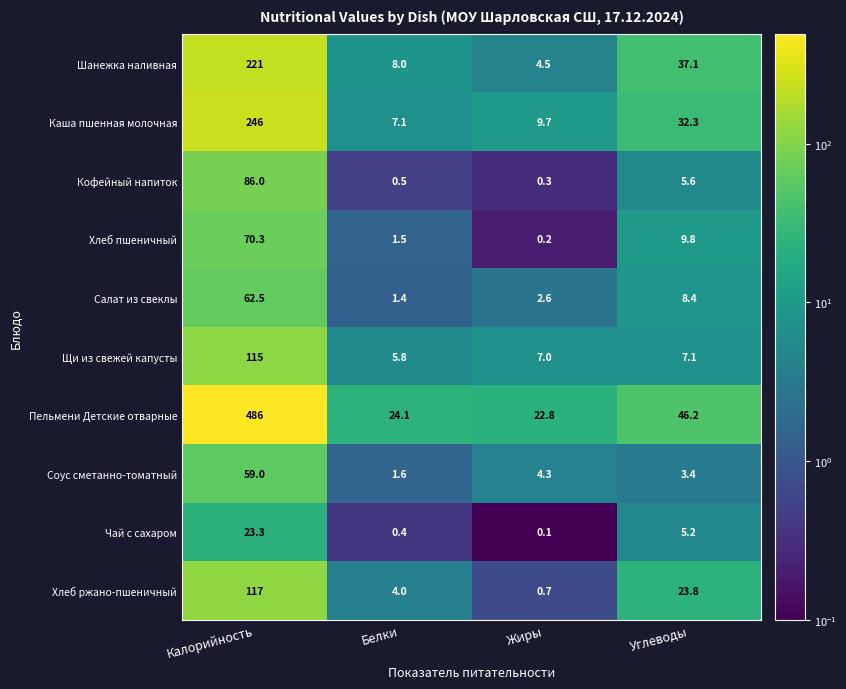

At which category is the sum across all series the highest?

Калорийность